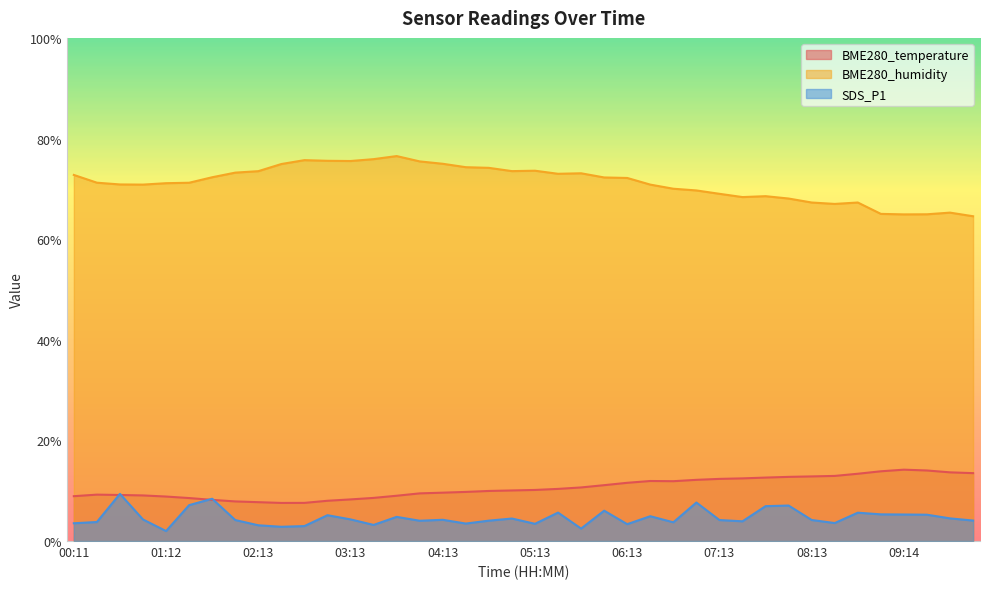

At which category is the sum across all series the highest?

03:43